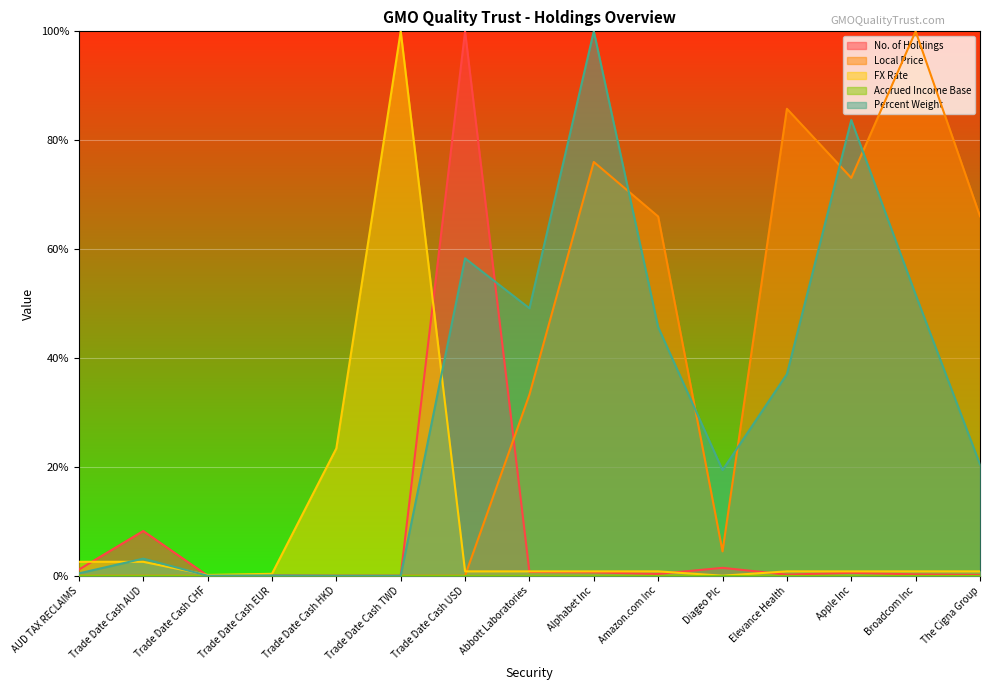

What is the label of the 11th point from the left?

Diageo Plc